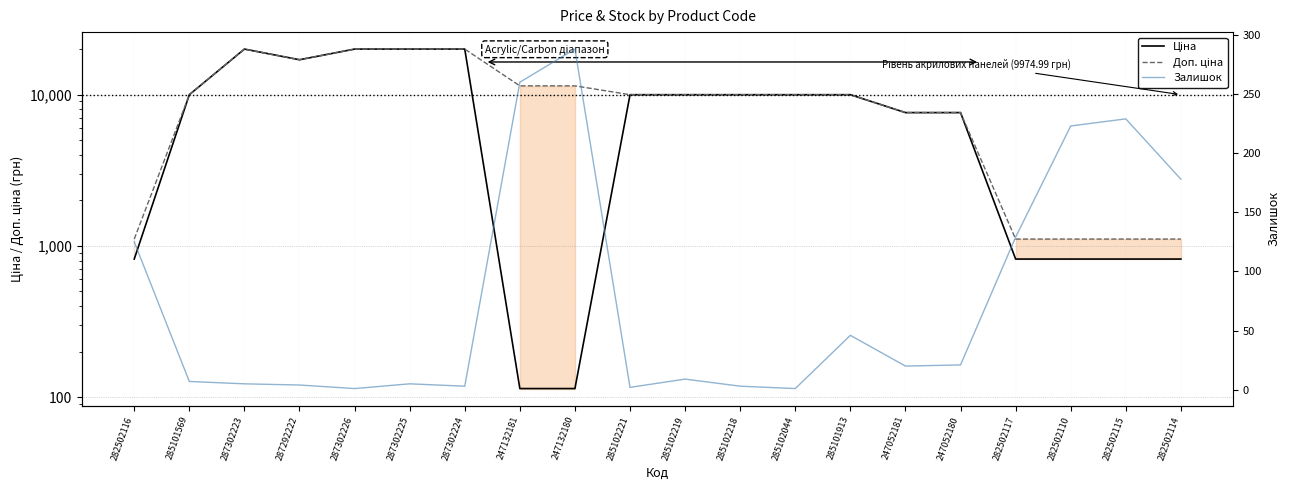

Reading left to right, transcribe all the data shown in this chart.

Ціна: 818.5	9975.0	19964.2	16976.3	19964.2	19964.2	19964.2	114.1	114.1	9975.0	9975.0	9975.0	9975.0	9975.0	7596.5	7596.5	818.5	818.5	818.5	818.5
Доп. ціна: 1109.2	9975.0	19964.2	16976.3	19964.2	19964.2	19964.2	11410.0	11410.0	9975.0	9975.0	9975.0	9975.0	9975.0	7596.5	7596.5	1109.2	1109.2	1109.2	1109.2
Залишок: 125.0	7.0	5.0	4.0	1.0	5.0	3.0	260.0	288.0	2.0	9.0	3.0	1.0	46.0	20.0	21.0	129.0	223.0	229.0	178.0